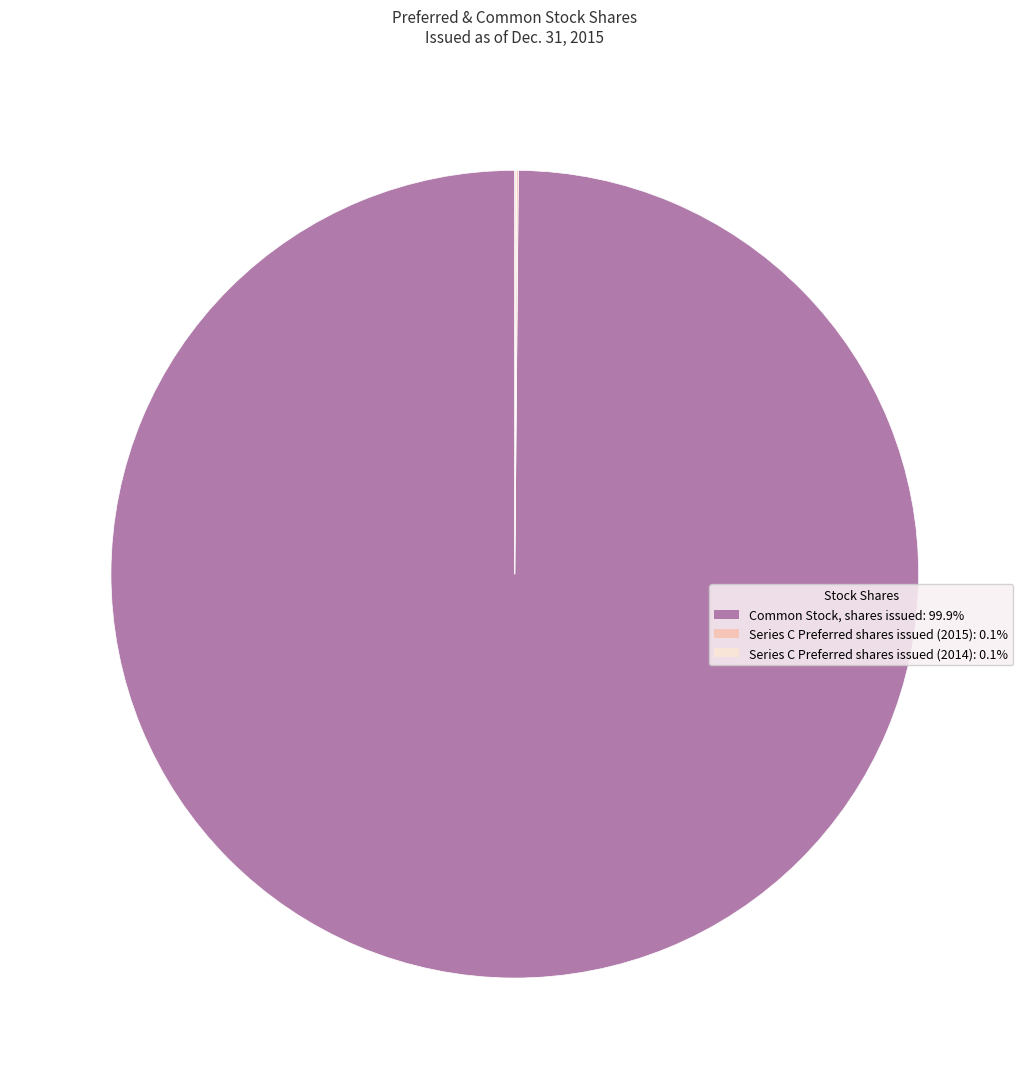

Does any single category account for the majority?

Yes